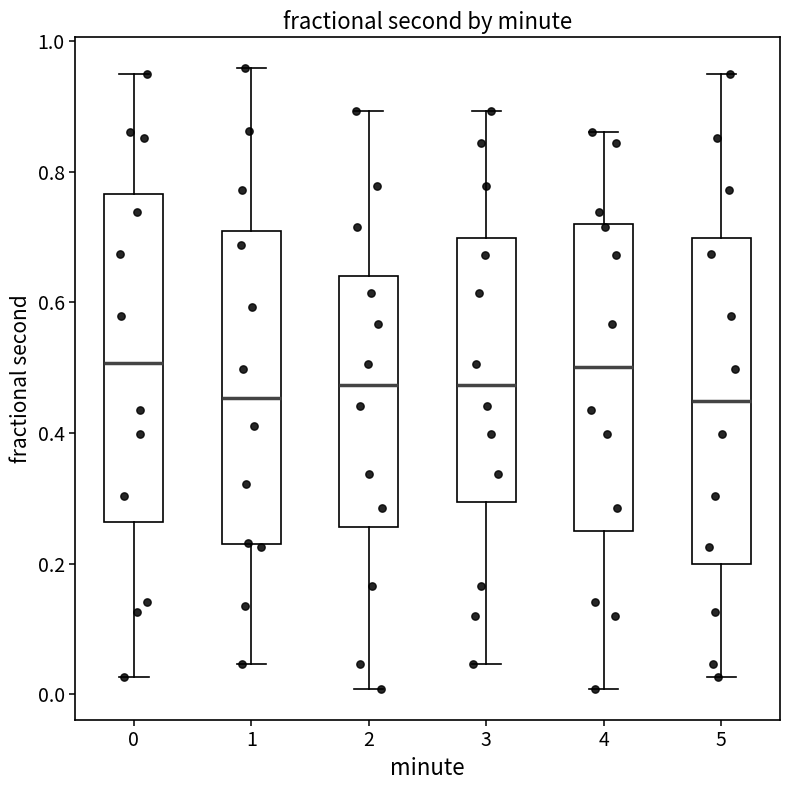

Reading left to right, transcribe this box plot: for each box, give where its median line is, the range the box spans, and where its two whiskers end, as read against the y-axis. The values are not printed on the chart, so give them approximately, as read against the axis.

0: median 0.50, box 0.26 to 0.76, whiskers 0.02 to 0.94
1: median 0.46, box 0.24 to 0.70, whiskers 0.04 to 0.96
2: median 0.48, box 0.26 to 0.64, whiskers 0.00 to 0.90
3: median 0.48, box 0.30 to 0.70, whiskers 0.04 to 0.90
4: median 0.50, box 0.24 to 0.72, whiskers 0.00 to 0.86
5: median 0.44, box 0.20 to 0.70, whiskers 0.02 to 0.94